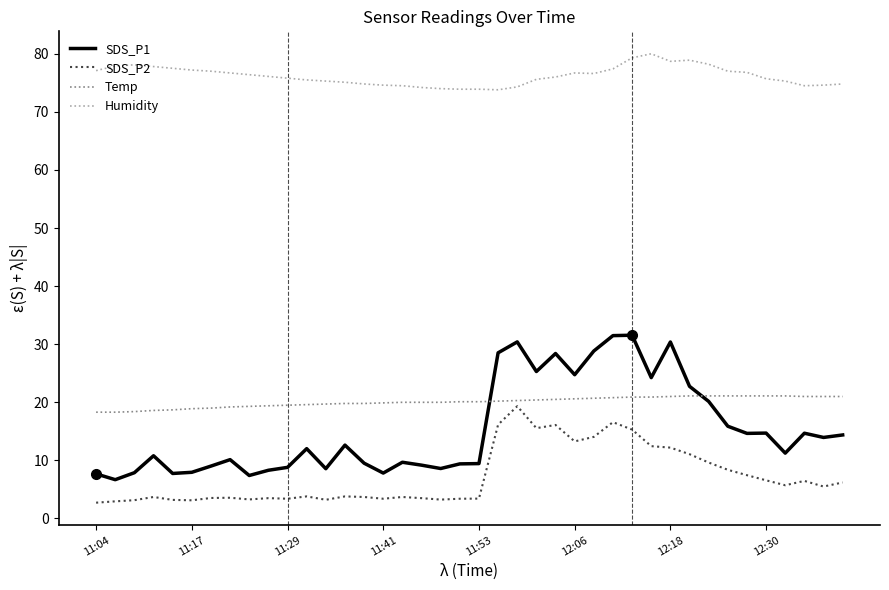

True or false: SDS_P1 and Humidity cross at least once.

False